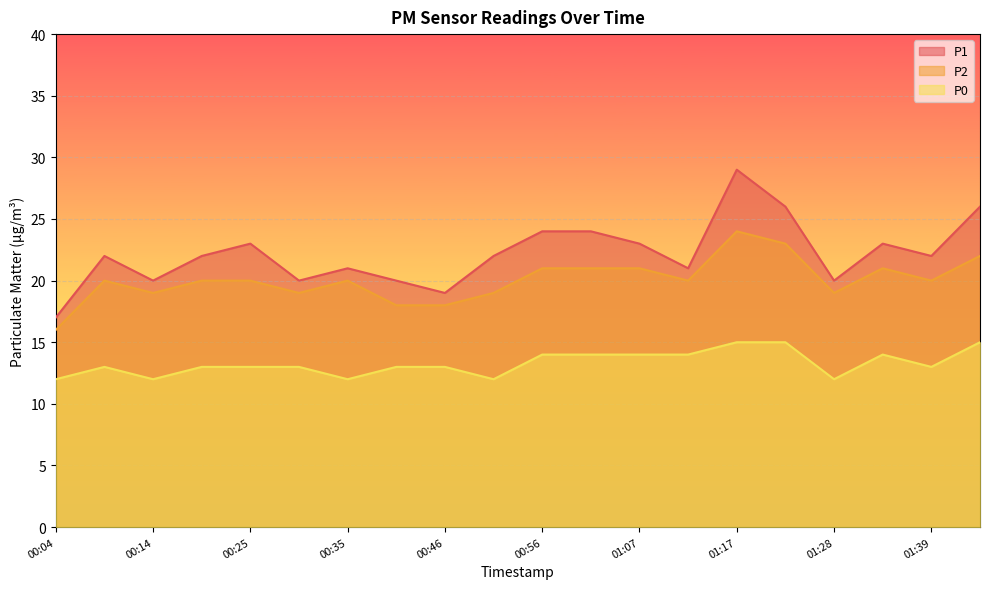

What is the highest value of the P0 series?

15